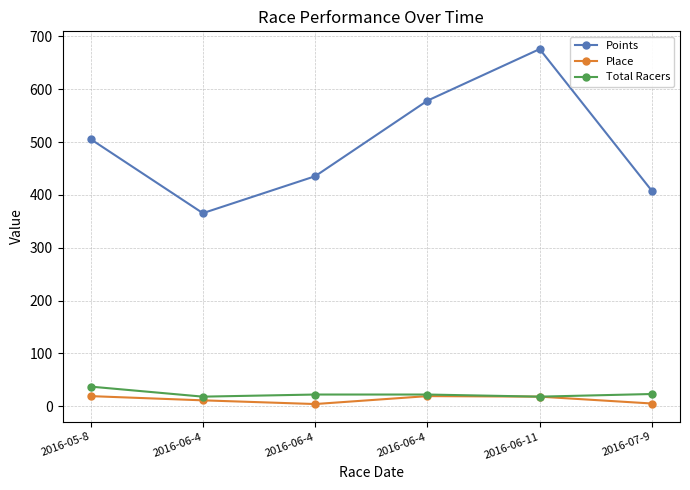

How many lines are shown in the chart?

3